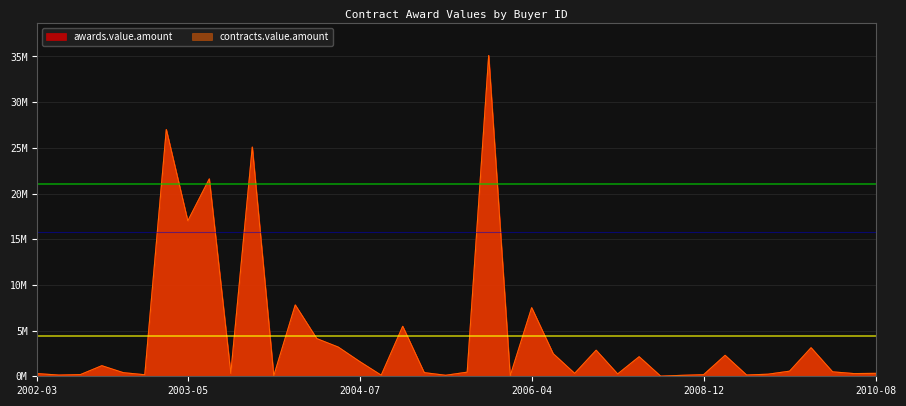

Rank the categories by awards.value.amount value from lowest to highest.

18575047-056-03, 18575026-019-04, 18576177-013-09, 18575047-034-02, 18575032-006-04, 18576049-020-09, 9225001-081, 18575026-153-04, 9225001-114/04, 18575047-064-03, 9225001-100, 18575026-163-05, 18575044-060-05, 9225001-026, 18575044-020-09, 18576155-007-05, 18575044-165-08, 18575044-023-09, 9225001-099/04, 18575032-005-02, 18575048-128-02, 18575044-034-05, 18575029-028-02, 9225001-069/04, 18576049-002-06, 18575044-065-07, 18575026-138-07, 18575044-156-07, 18575044-117-09, 18575044-010-09, 18576049-002-05, 18577007-075-05, 18576048-001-09, 18575026-024-09, 18576049-008-10, 13001-SCN/A007-09, 13001-A004-11, 18576155-002-10, 13001-SCN/A007-10, 18575026-054-10